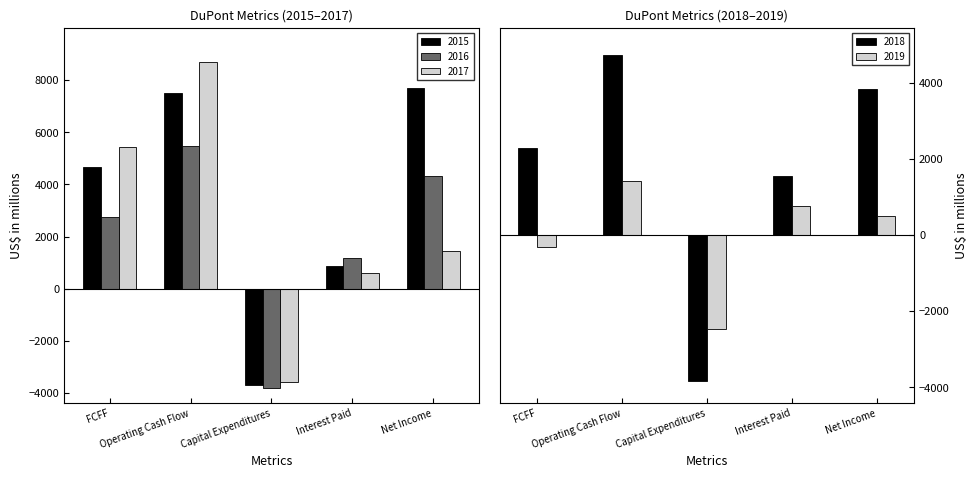

Where is 2017 nearest to the value 2562?

Net Income